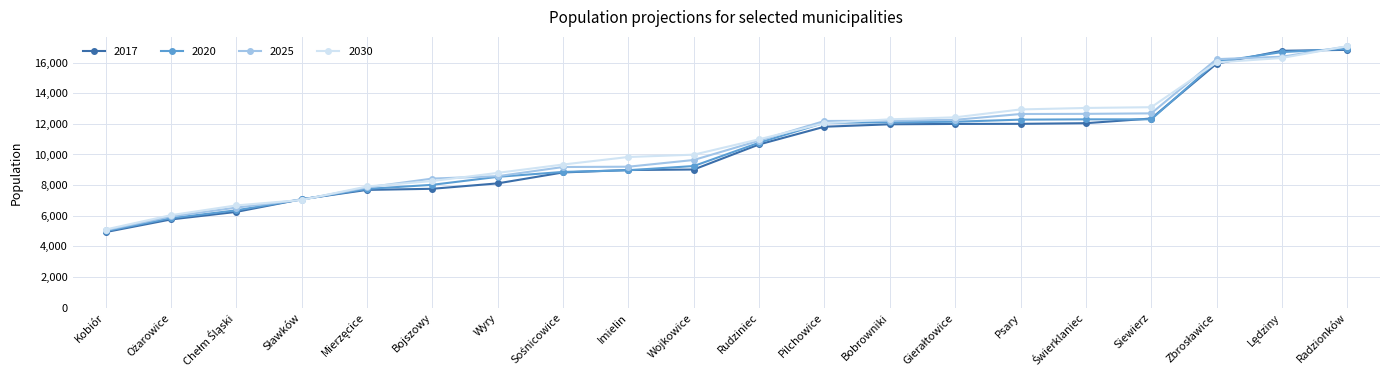

At how many categories does at least one series exceed 5493?

19